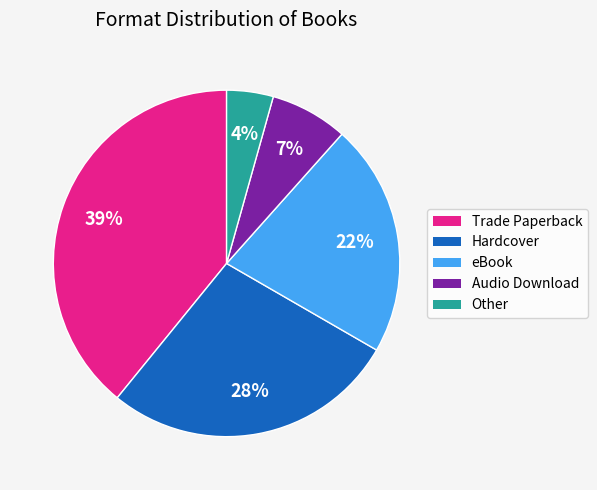

To the nearest percent, what is the combined percentage of Trade Paperback and eBook?

61%